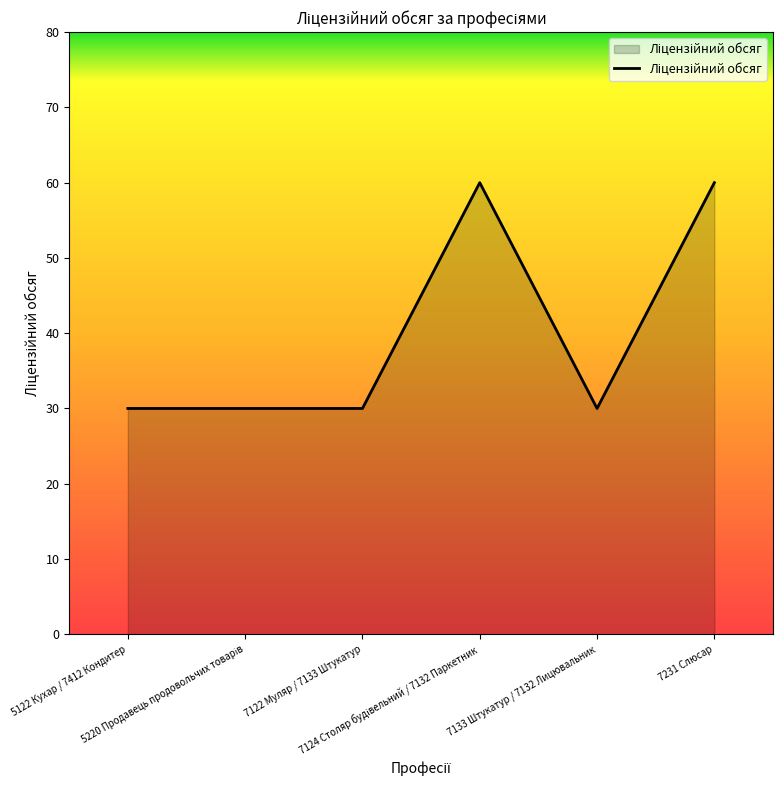

What is the difference between the maximum and second lowest values?

30